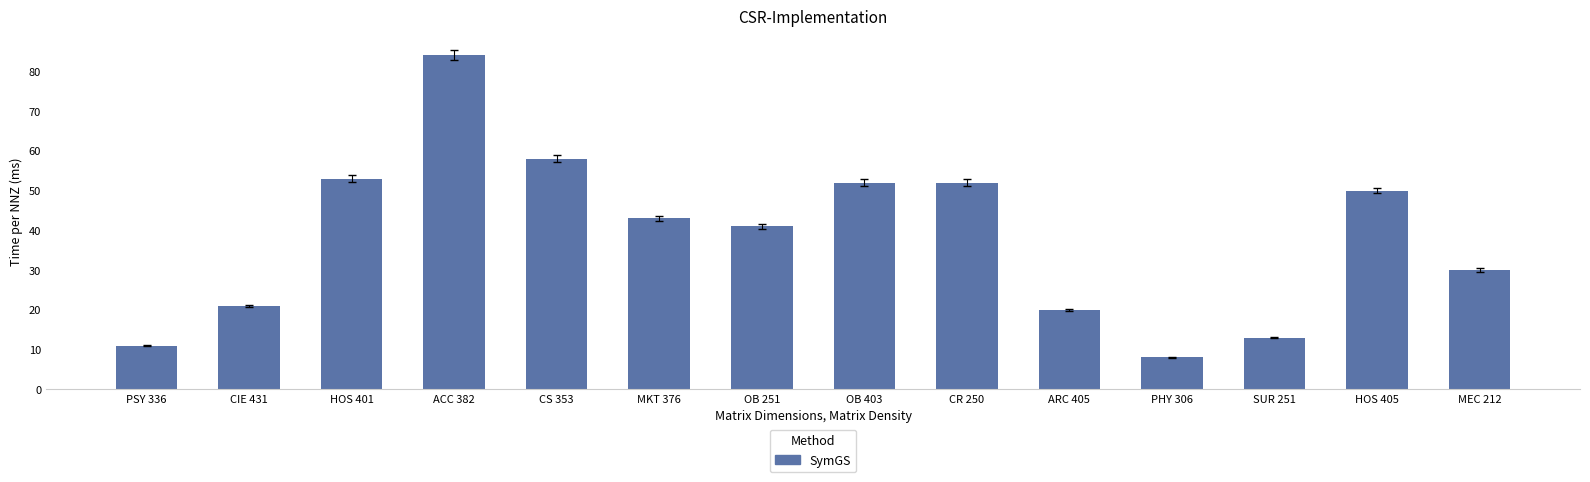

The value at OB 251 is 41. True or false?

True